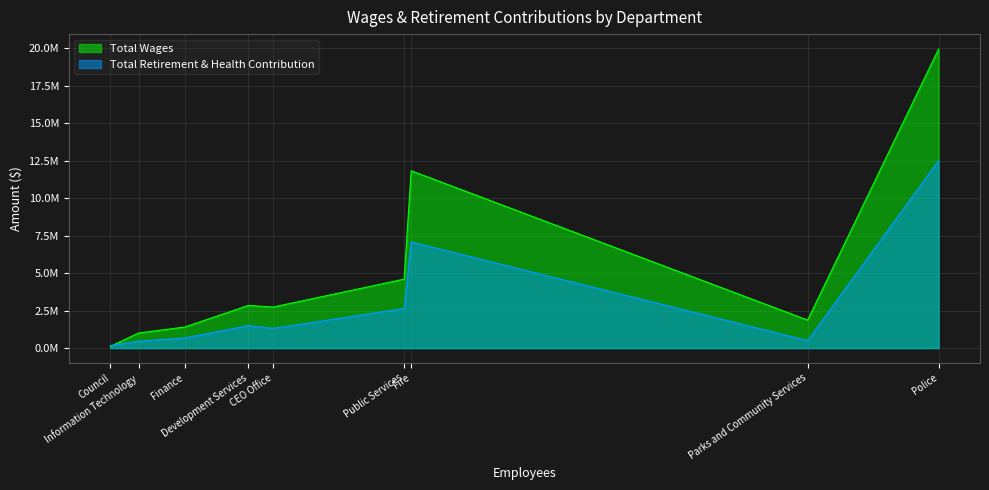

Between CEO Office and Information Technology, which is larger?

CEO Office